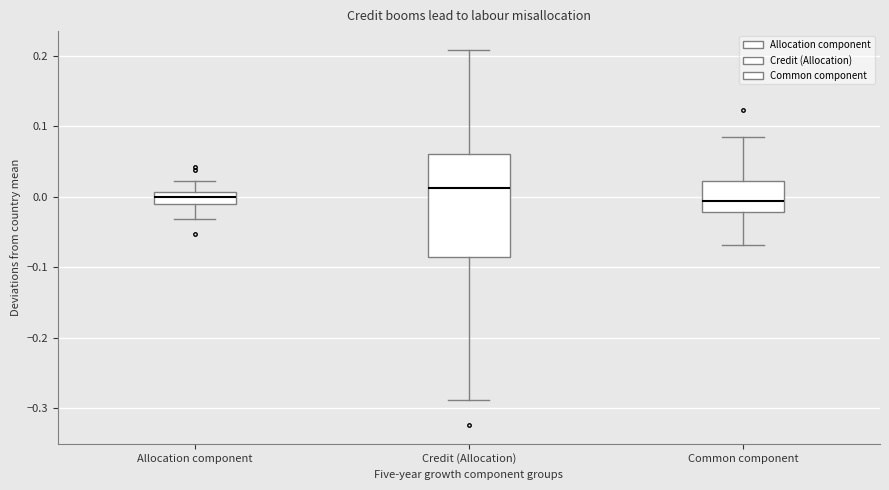

Reading left to right, read every box against the y-axis: the position of its median line, the range the box covers, and the ends of its whiskers. The values are not printed on the chart, so give them approximately, as read against the axis.

Allocation component: median 0.00, box -0.01 to 0.01, whiskers -0.03 to 0.02
Credit (Allocation): median 0.01, box -0.08 to 0.06, whiskers -0.29 to 0.21
Common component: median -0.01, box -0.02 to 0.02, whiskers -0.07 to 0.08